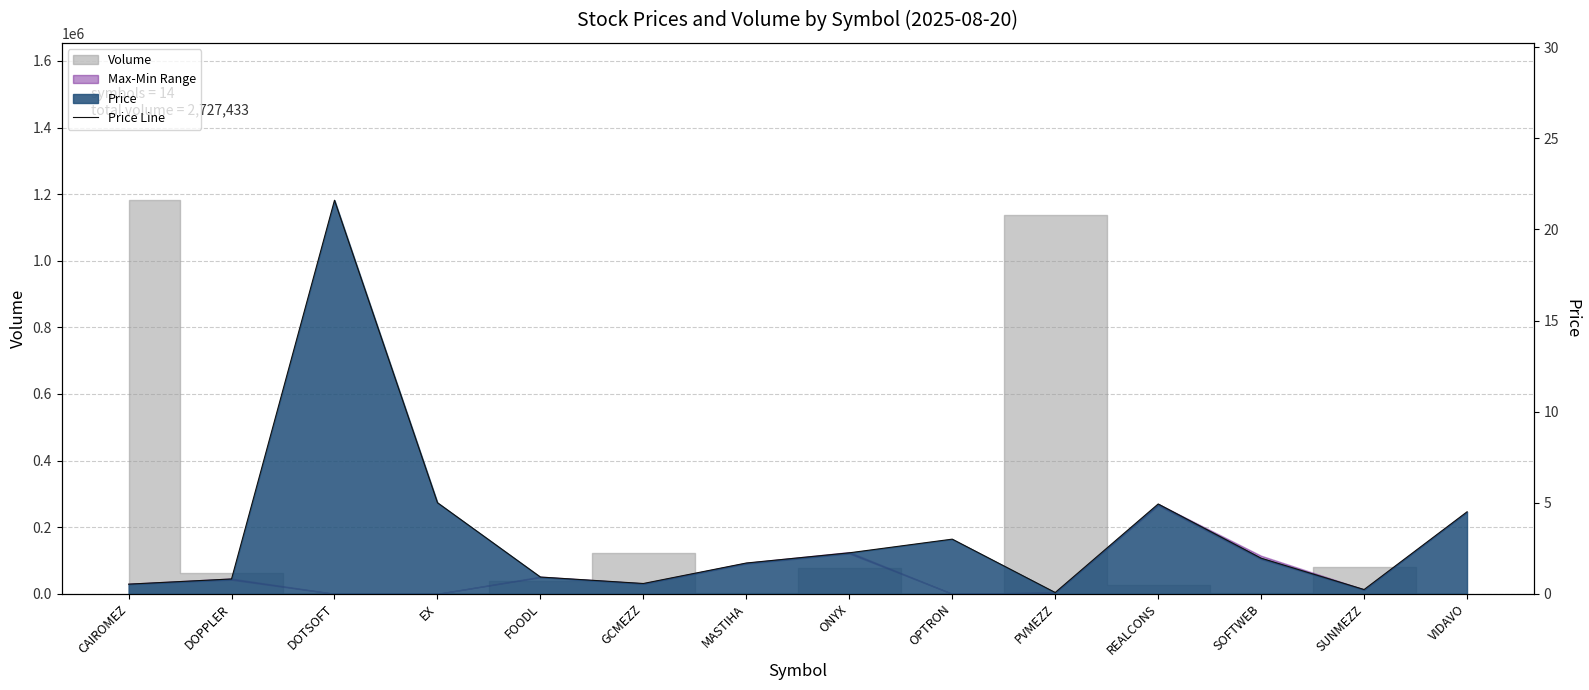

What is the sum of all values?

48.1